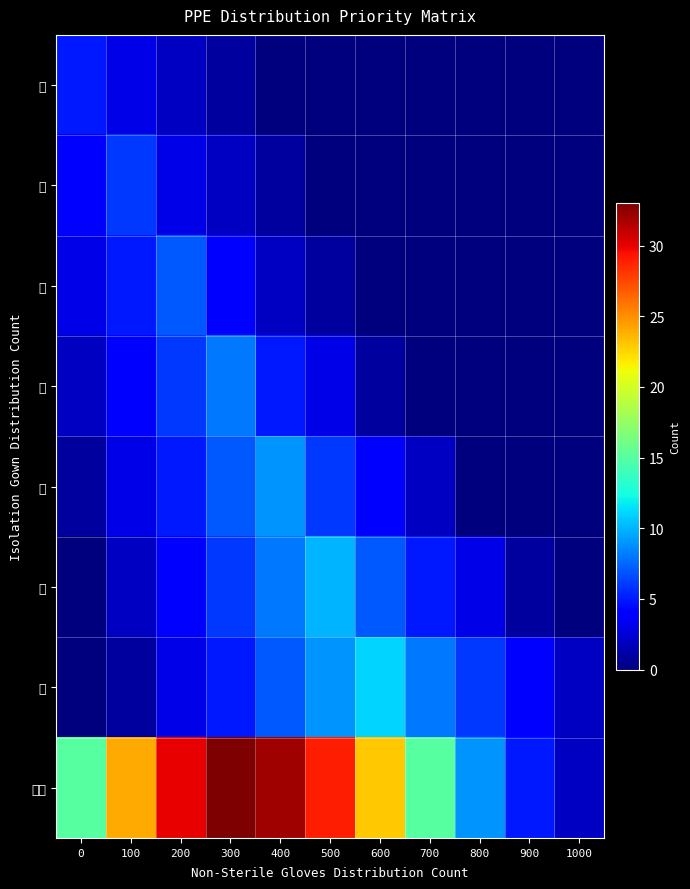

Which has a higher value, 600 or 900?

600